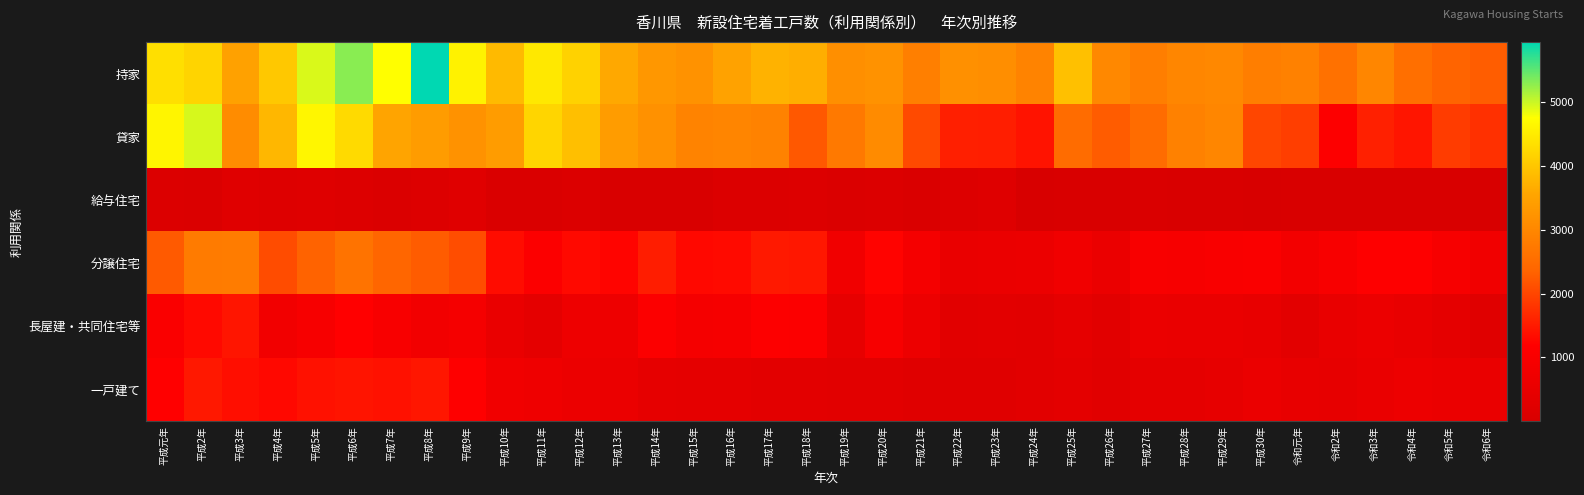

Reading right to left, list all the values displayed in this chart.

持家: 令和6年=2279	令和5年=2365	令和4年=2561	令和3年=2971	令和2年=2591	令和元年=2889	平成30年=2824	平成29年=3012	平成28年=2989	平成27年=2841	平成26年=3012	平成25年=3910	平成24年=2920	平成23年=3139	平成22年=3172	平成21年=2856	平成20年=3208	平成19年=3153	平成18年=3683	平成17年=3728	平成16年=3514	平成15年=3194	平成14年=3285	平成13年=3597	平成12年=4163	平成11年=4454	平成10年=3831	平成9年=4586	平成8年=5939	平成7年=4737	平成6年=5300	平成5年=4927	平成4年=4023	平成3年=3482	平成2年=4184	平成元年=4327
貸家: 令和6年=1761	令和5年=1897	令和4年=1449	令和3年=1571	令和2年=1152	令和元年=1925	平成30年=2018	平成29年=2984	平成28年=2899	平成27年=2504	平成26年=2269	平成25年=2498	平成24年=1419	平成23年=1546	平成22年=1559	平成21年=2057	平成20年=3068	平成19年=2749	平成18年=2217	平成17年=2910	平成16年=2967	平成15年=2934	平成14年=3182	平成13年=3386	平成12年=3908	平成11年=4195	平成10年=3394	平成9年=3198	平成8年=3378	平成7年=3537	平成6年=4268	平成5年=4635	平成4年=3801	平成3年=3093	平成2年=4940	平成元年=4622
給与住宅: 令和6年=1	令和5年=42	令和4年=21	令和3年=13	令和2年=21	令和元年=34	平成30年=9	平成29年=39	平成28年=36	平成27年=72	平成26年=25	平成25年=26	平成24年=9	平成23年=227	平成22年=152	平成21年=67	平成20年=132	平成19年=91	平成18年=167	平成17年=120	平成16年=106	平成15年=25	平成14年=42	平成13年=17	平成12年=112	平成11年=69	平成10年=54	平成9年=247	平成8年=171	平成7年=104	平成6年=169	平成5年=199	平成4年=190	平成3年=248	平成2年=104	平成元年=131
分譲住宅: 令和6年=787	令和5年=975	令和4年=1167	令和3年=1163	令和2年=983	令和元年=832	平成30年=1062	平成29年=1028	平成28年=974	平成27年=995	平成26年=593	平成25年=783	平成24年=628	平成23年=598	平成22年=567	平成21年=891	平成20年=1239	平成19年=771	平成18年=1466	平成17年=1492	平成16年=1323	平成15年=1289	平成14年=1538	平成13年=1243	平成12年=1311	平成11年=1108	平成10年=1342	平成9年=2093	平成8年=2266	平成7年=2388	平成6年=2625	平成5年=2344	平成4年=2082	平成3年=2804	平成2年=2775	平成元年=2249
長屋建・共同住宅等: 令和6年=238	令和5年=398	令和4年=524	令和3年=607	令和2年=518	令和元年=355	平成30年=490	平成29年=553	平成28年=561	平成27年=597	平成26年=317	平成25年=420	平成24年=321	平成23年=337	平成22年=311	平成21年=642	平成20年=945	平成19年=464	平成18年=1118	平成17年=1157	平成16年=936	平成15年=883	平成14年=1106	平成13年=670	平成12年=690	平成11年=407	平成10年=569	平成9年=914	平成8年=814	平成7年=990	平成6年=1197	平成5年=950	平成4年=791	平成3年=1440	平成2年=1301	平成元年=1051
一戸建て: 令和6年=549	令和5年=577	令和4年=643	令和3年=556	令和2年=465	令和元年=477	平成30年=572	平成29年=475	平成28年=413	平成27年=398	平成26年=276	平成25年=363	平成24年=307	平成23年=261	平成22年=256	平成21年=249	平成20年=292	平成19年=307	平成18年=348	平成17年=335	平成16年=387	平成15年=406	平成14年=432	平成13年=573	平成12年=621	平成11年=701	平成10年=773	平成9年=1179	平成8年=1452	平成7年=1398	平成6年=1428	平成5年=1394	平成4年=1291	平成3年=1364	平成2年=1474	平成元年=1198